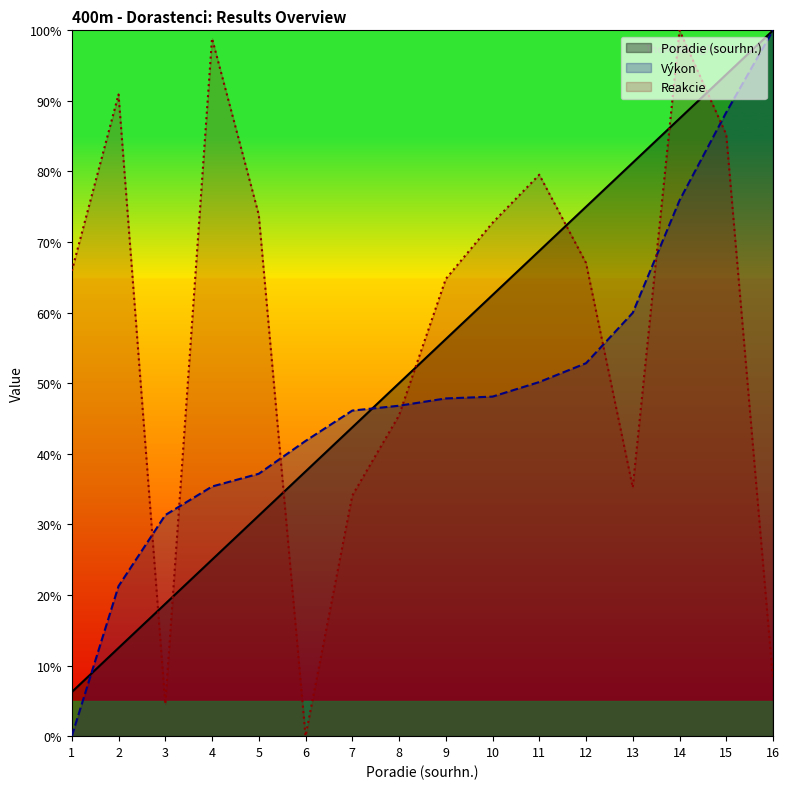

Between which two adjacent categories do Výkon and Poradie (sourhn.) first intersect?

1 and 2